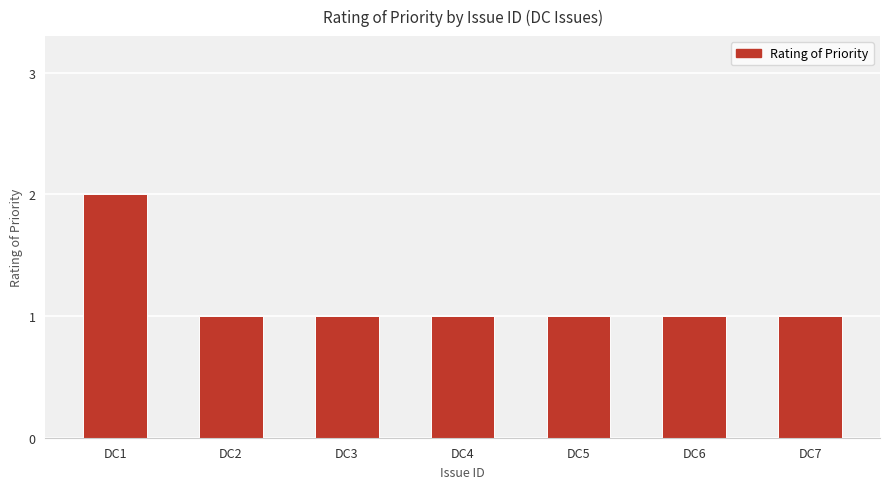

Which label corresponds to the largest value in the chart?

DC1